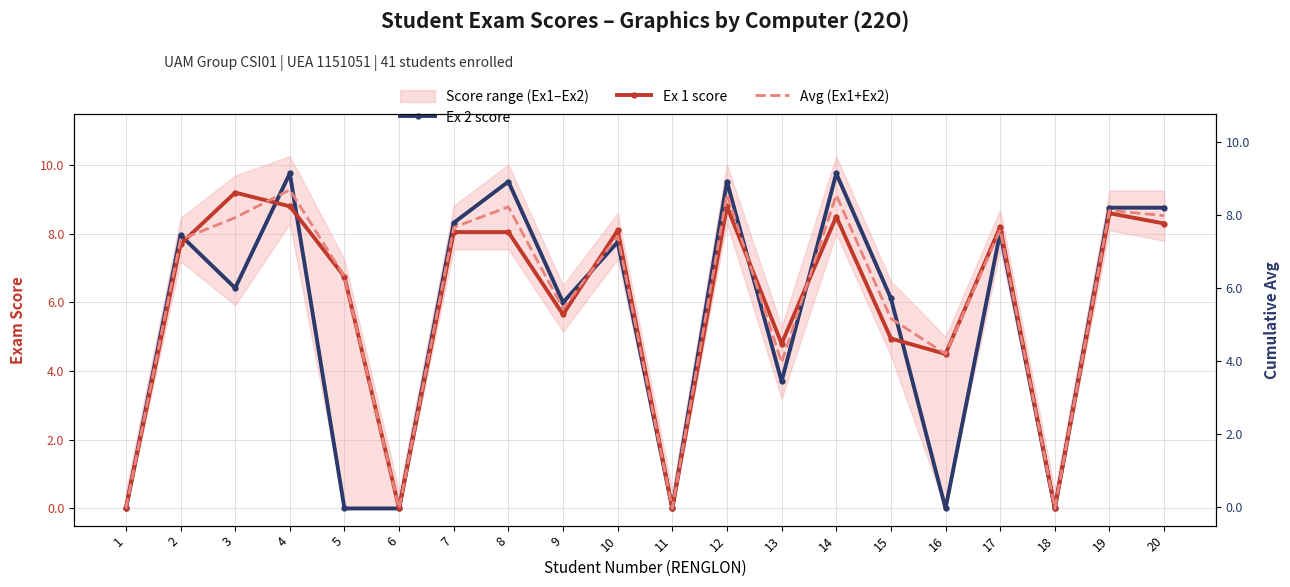

At which label does Ex 1 score first exceed 8?

3